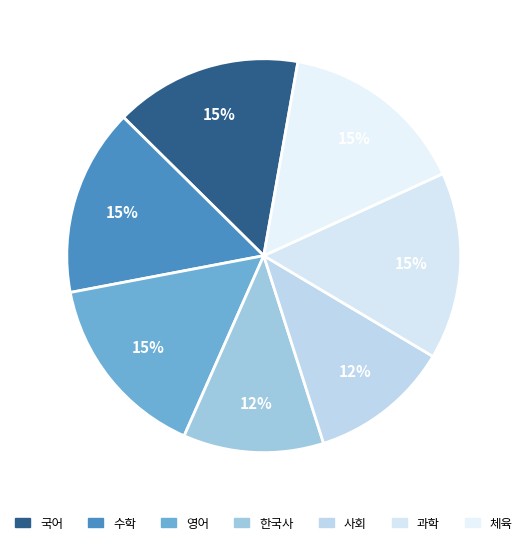

True or false: 과학 accounts for 15% of the total.

True